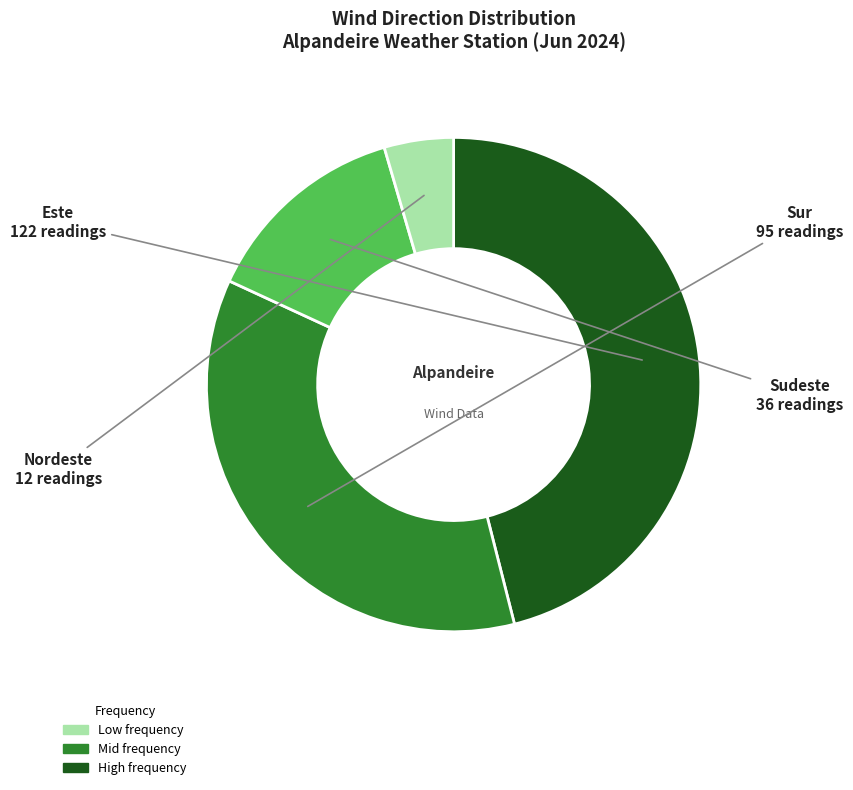

Count the number of slices in the pie.

4